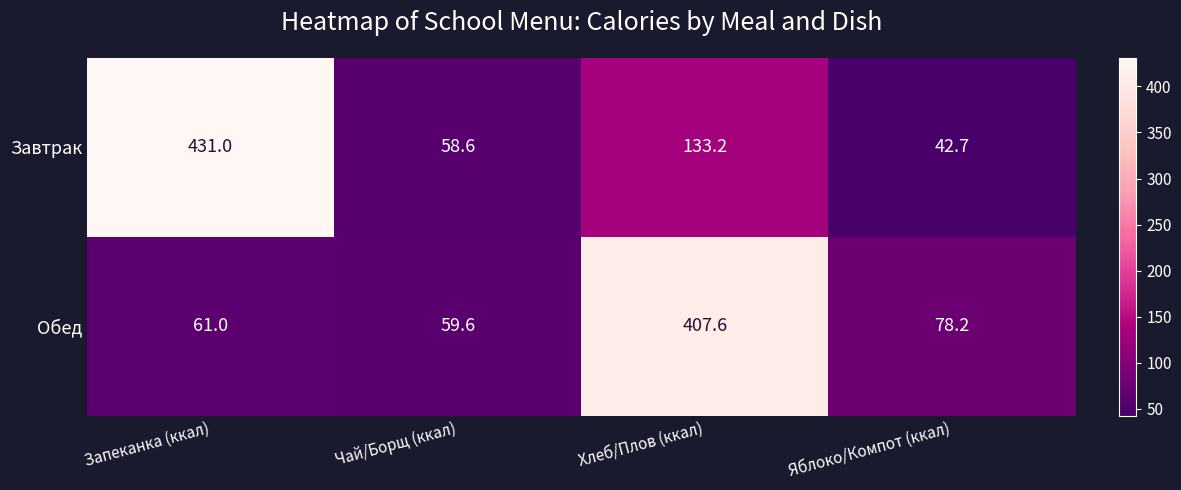

Reading left to right, list all the values displayed in this chart.

Завтрак: Запеканка (ккал)=431.0	Чай/Борщ (ккал)=58.6	Хлеб/Плов (ккал)=133.2	Яблоко/Компот (ккал)=42.7
Обед: Запеканка (ккал)=61.0	Чай/Борщ (ккал)=59.6	Хлеб/Плов (ккал)=407.6	Яблоко/Компот (ккал)=78.2